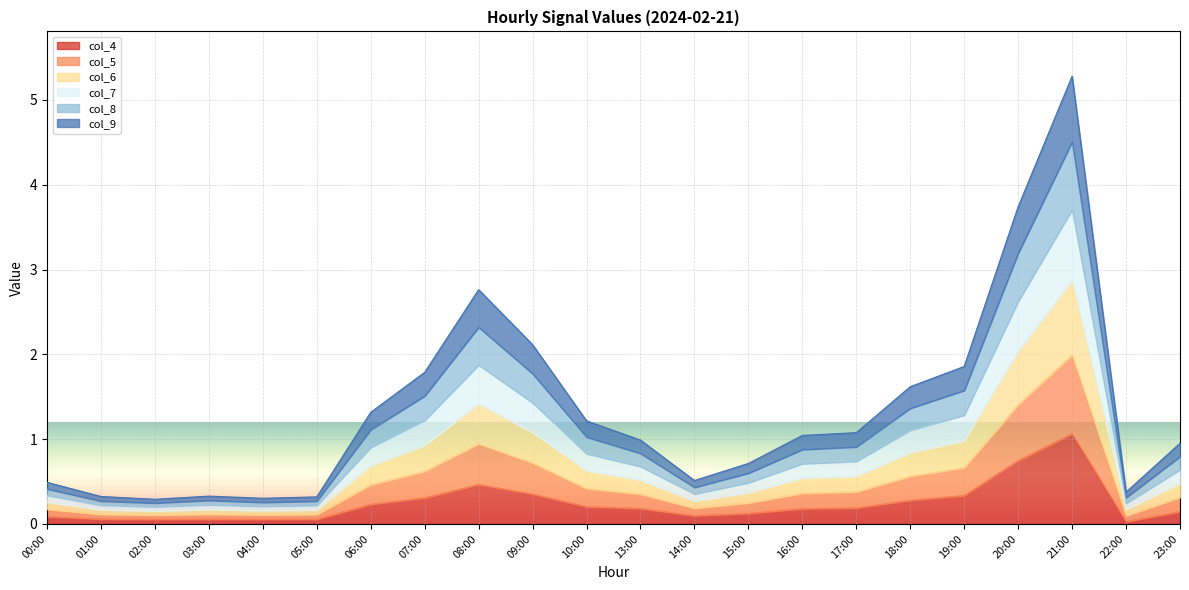

What is the highest value of the col_4 series?

1.1